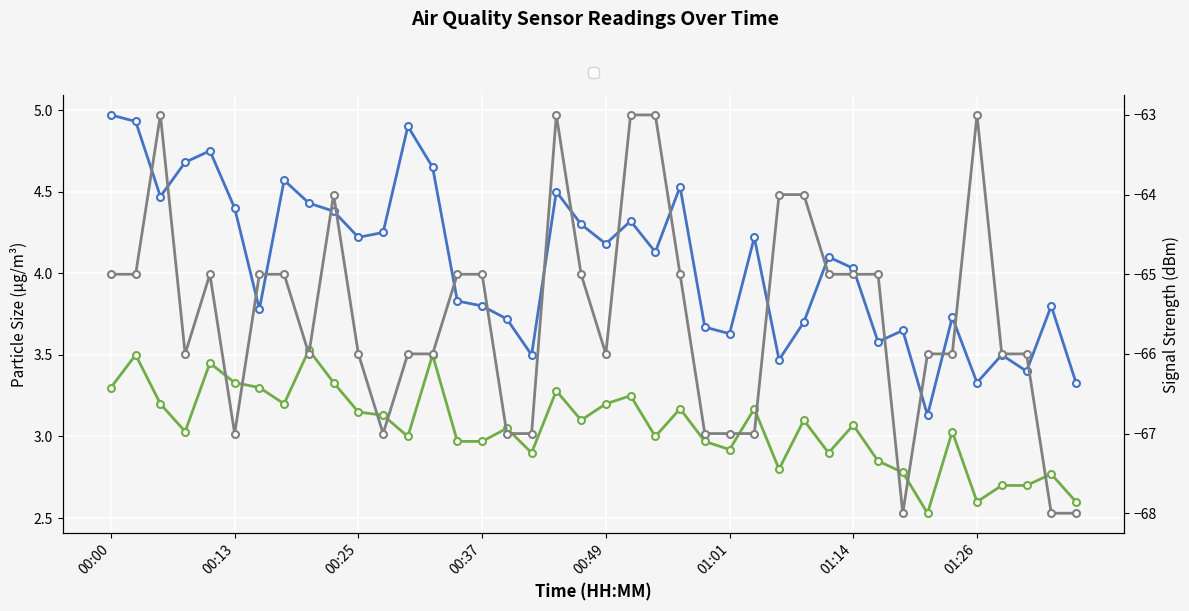

Where does the SDS_P2 series first go above 3?

00:00